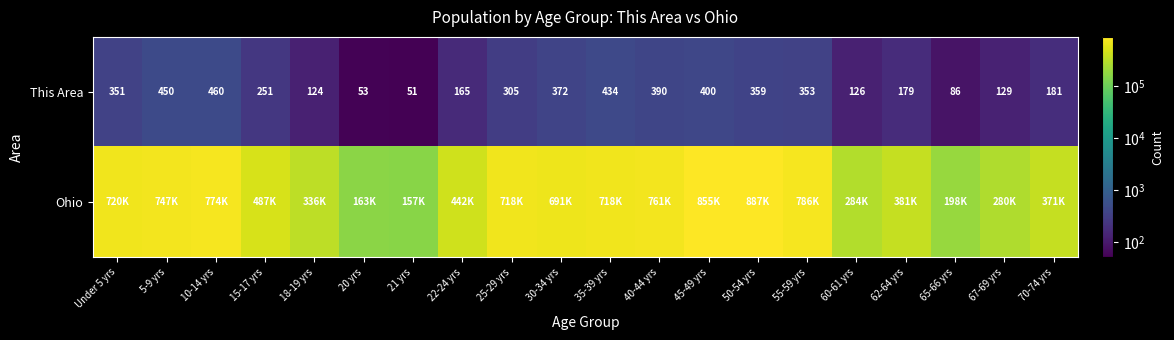

List the labels in order of This Area value, smallest first.

21 yrs, 20 yrs, 65-66 yrs, 18-19 yrs, 60-61 yrs, 67-69 yrs, 22-24 yrs, 62-64 yrs, 70-74 yrs, 15-17 yrs, 25-29 yrs, Under 5 yrs, 55-59 yrs, 50-54 yrs, 30-34 yrs, 40-44 yrs, 45-49 yrs, 35-39 yrs, 5-9 yrs, 10-14 yrs